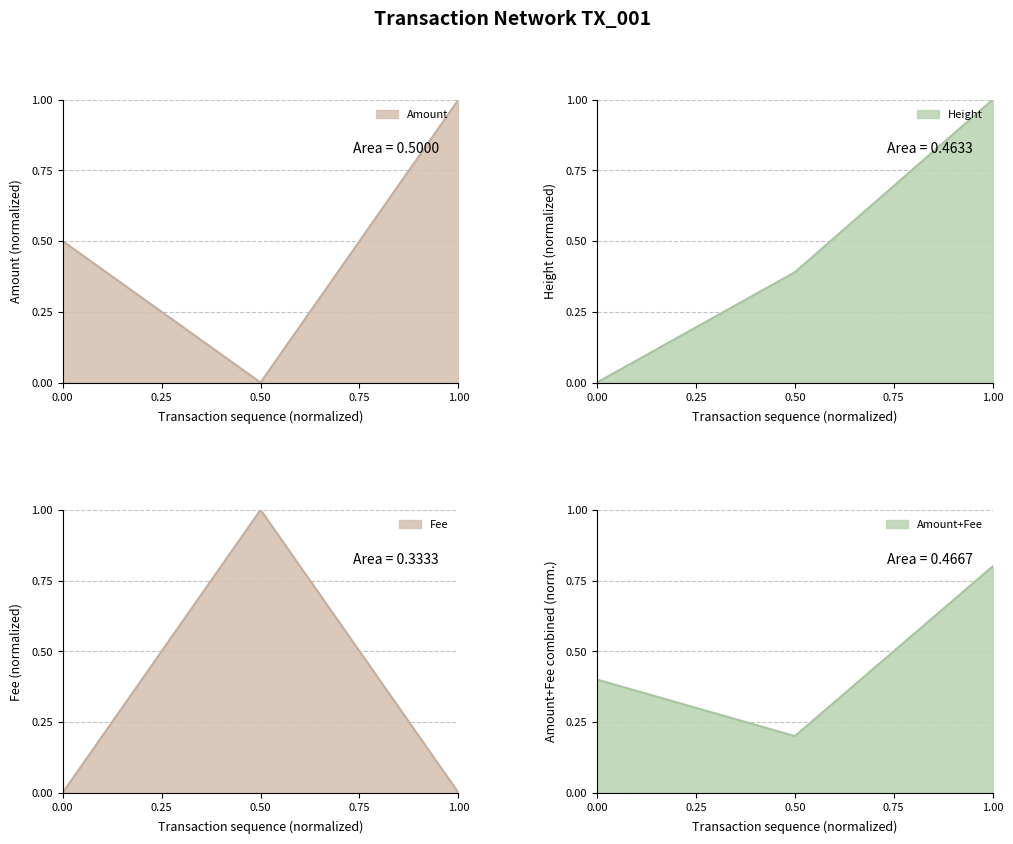

At how many categories does at least one series exceed 0?

3